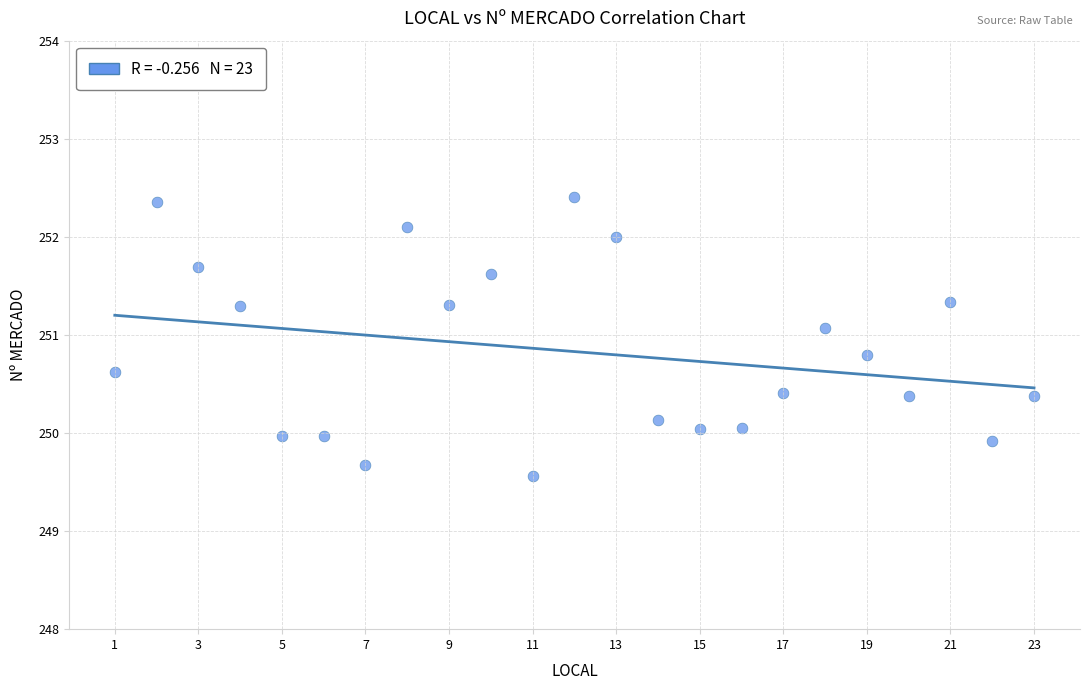

What is the range of Y values (max minus min)?

2.8